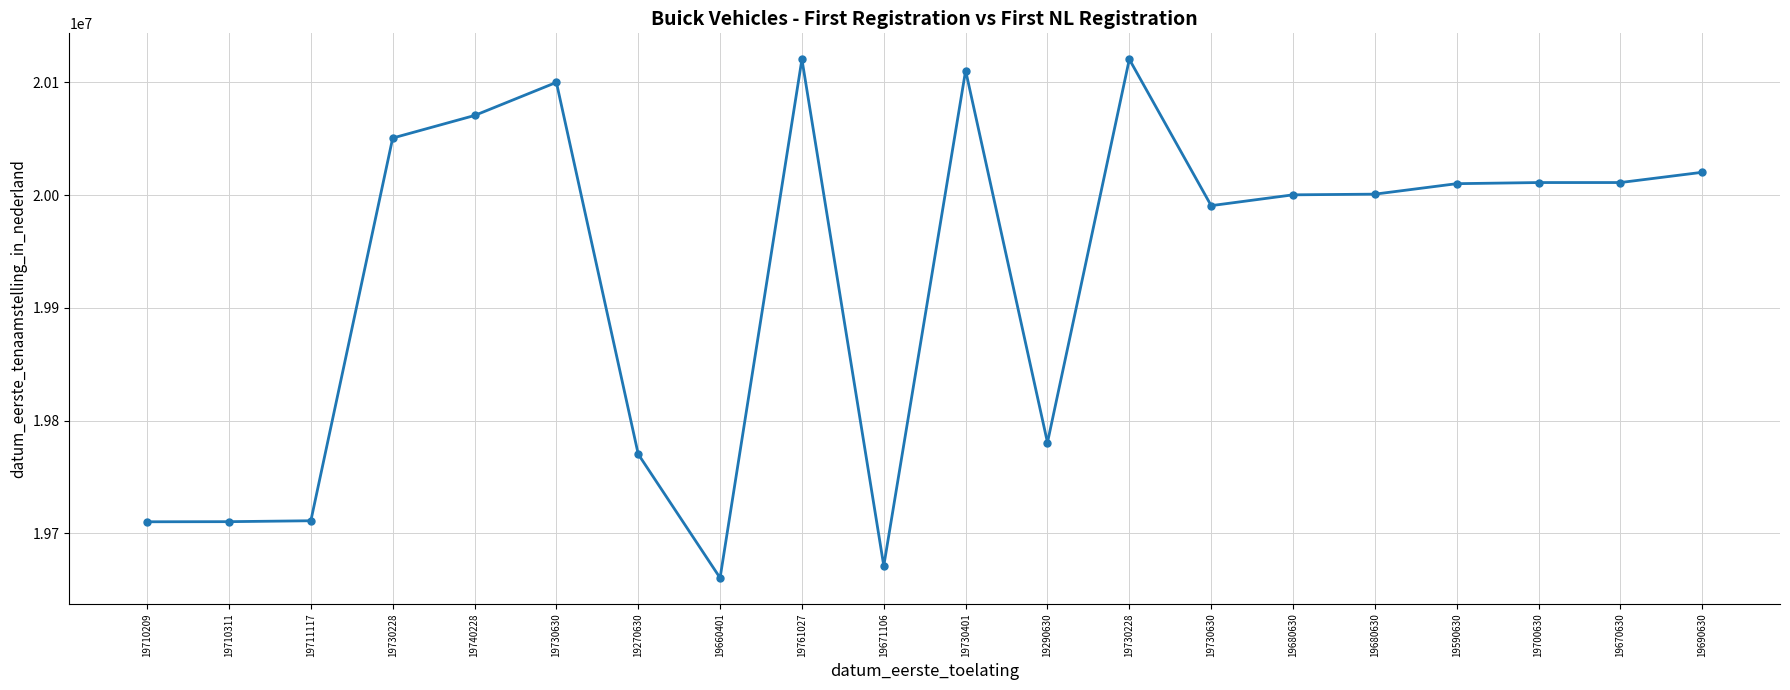

The chart shows a value of 35845975 at 19730401. True or false?

False